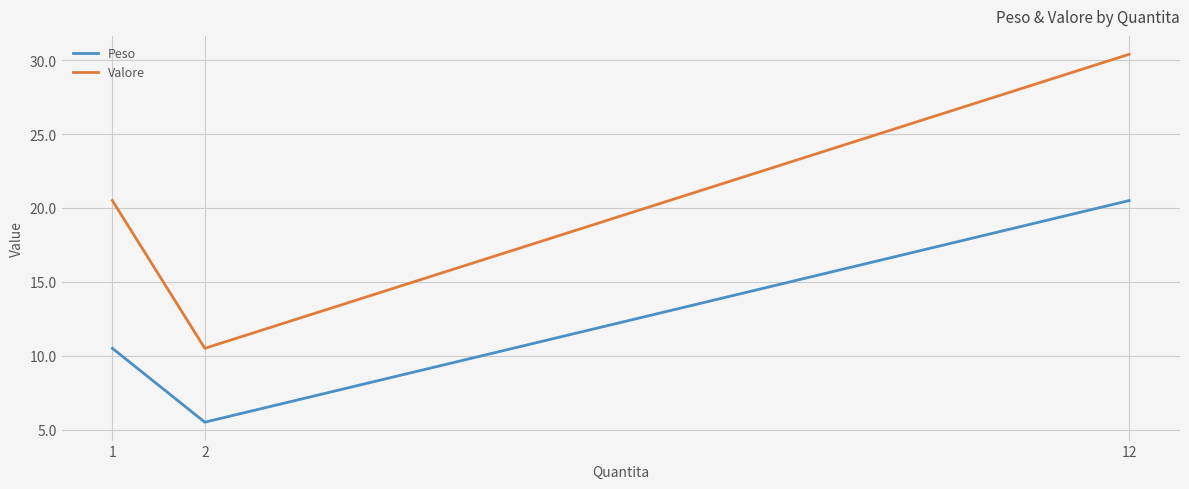

What is the difference between the highest and lowest values at 1?

10.0